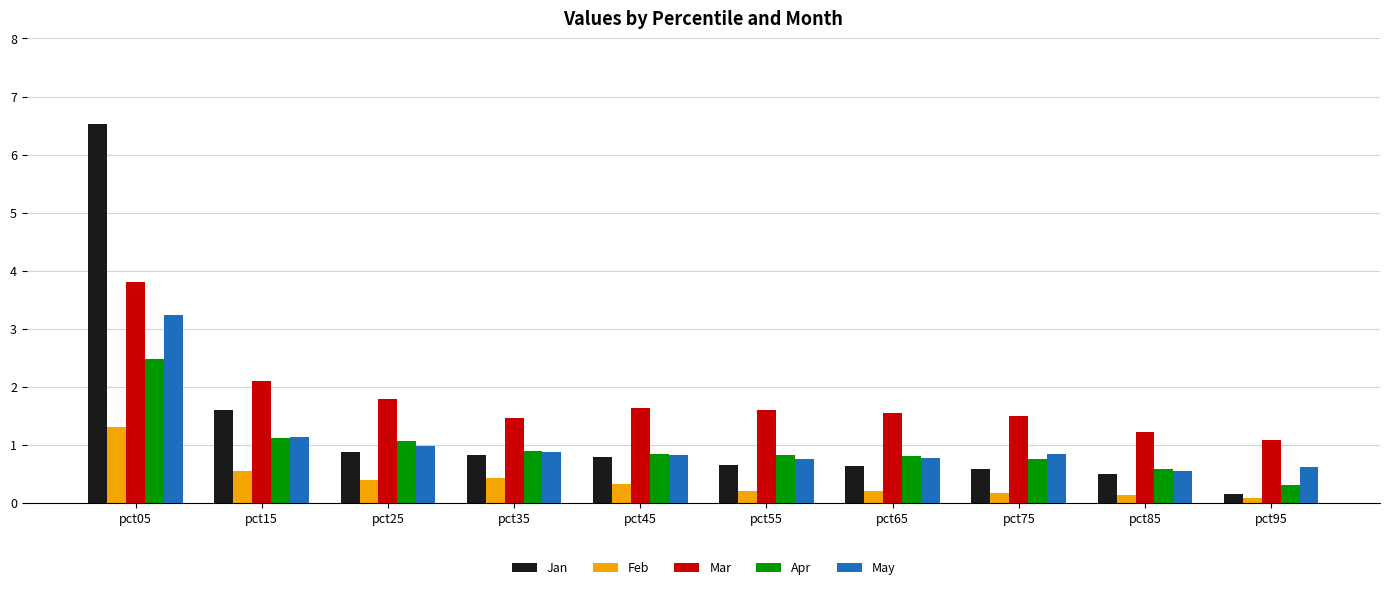

What is the average value of the May series?

1.1